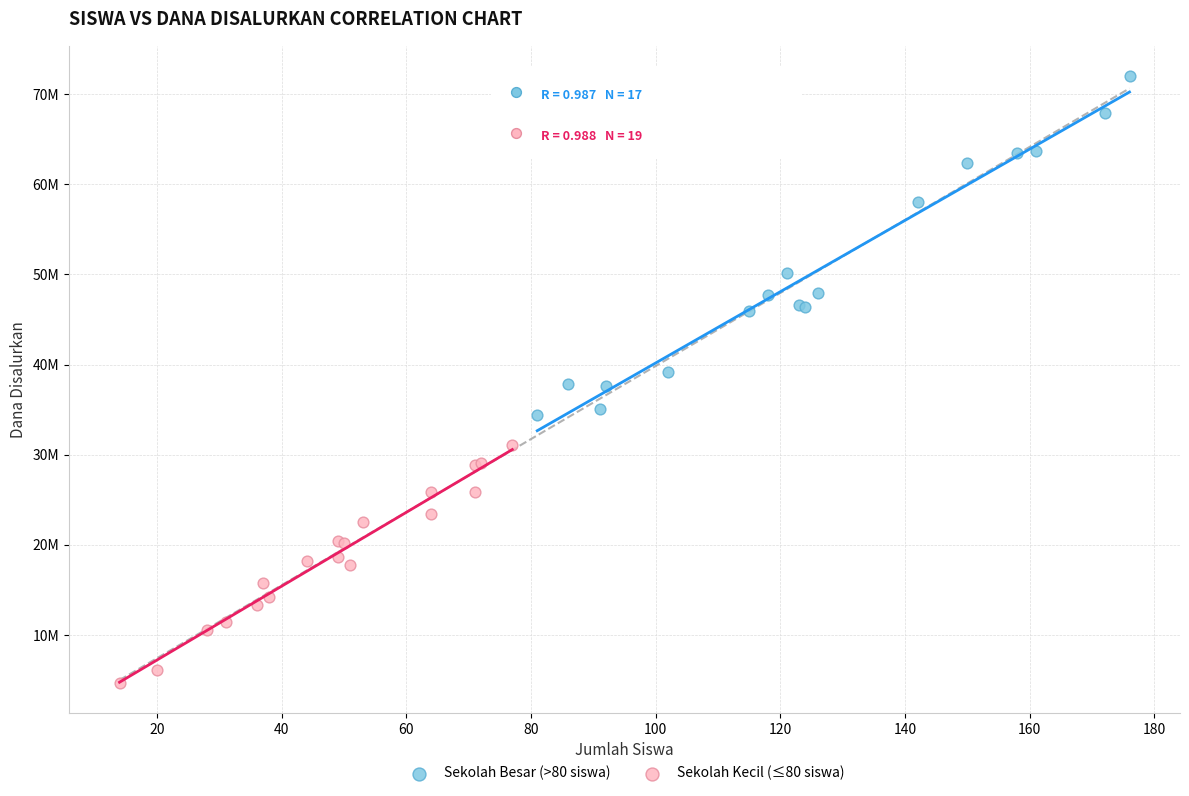

What are all the series names shown in the legend?

Sekolah Besar (>80 siswa), Sekolah Kecil (≤80 siswa)